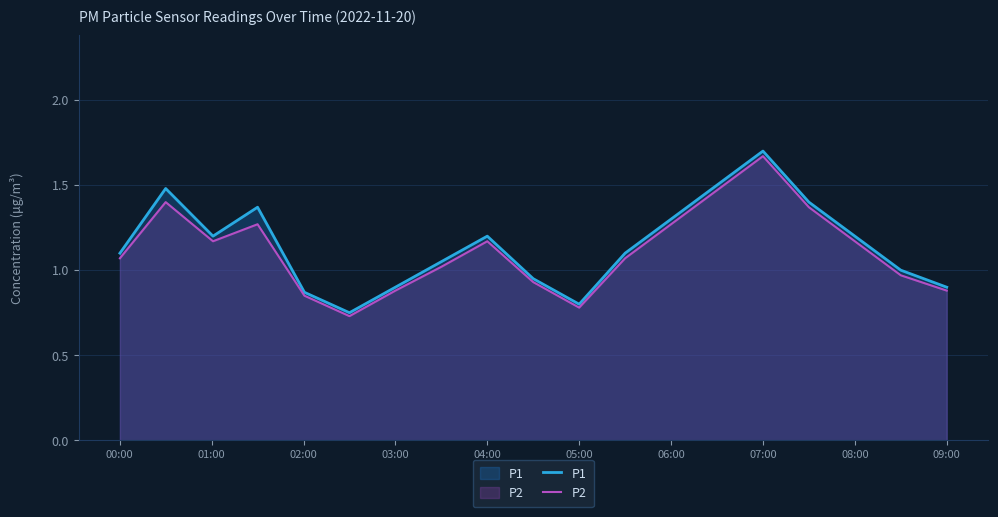

What is the smallest value displayed?

0.7